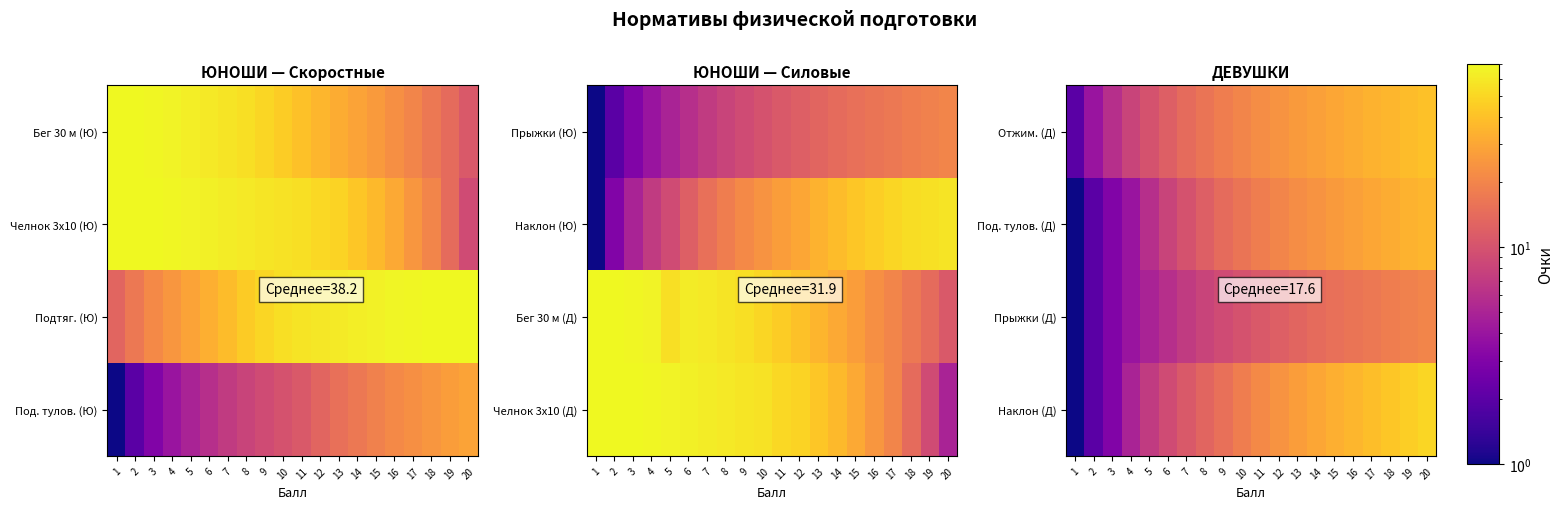

What is the difference between the Под. тулов. (Д) values at 1 and 13?

21